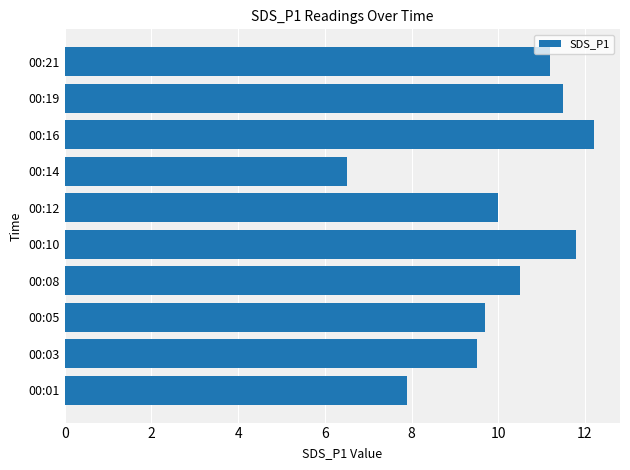

What is the maximum value shown in the chart?

12.2